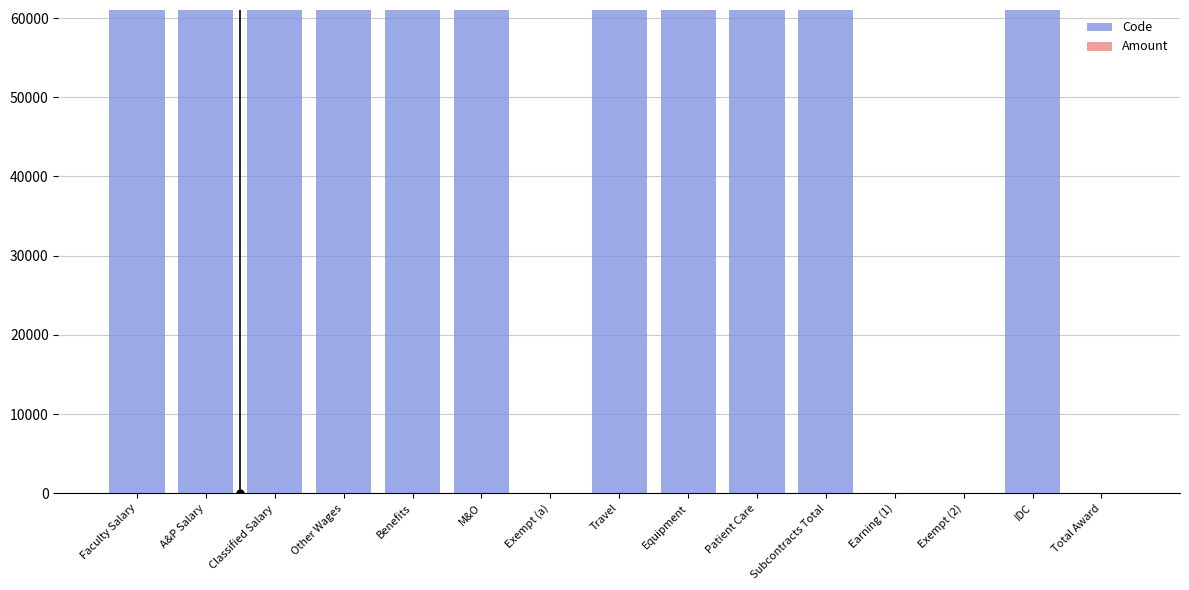

Is it true that the value at Benefits is 91379?

False